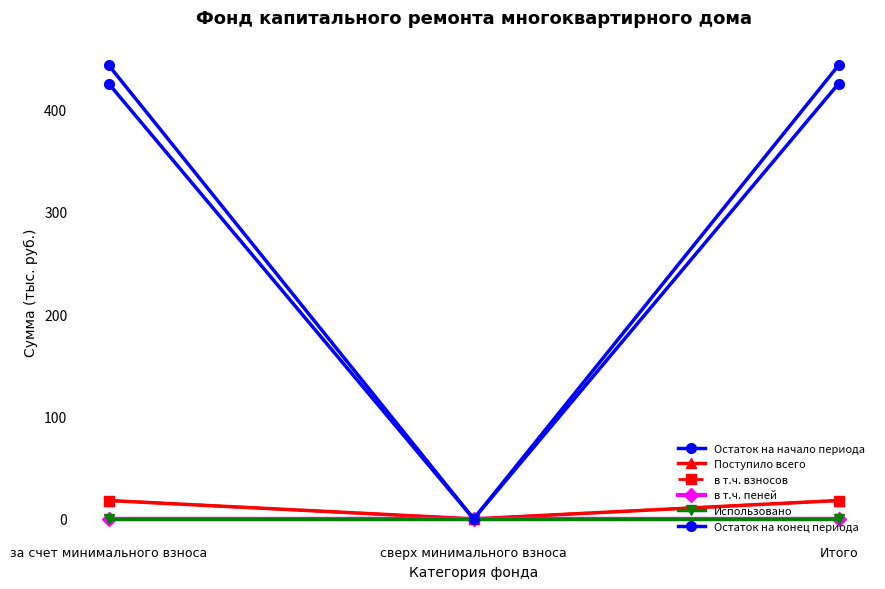

Reading left to right, transcribe all the data shown in this chart.

Остаток на начало периода: 425.2	0.0	425.2
Поступило всего: 18.0	0.0	18.0
в т.ч. взносов: 17.9	0.0	17.9
в т.ч. пеней: 0.0	0.0	0.0
Использовано: 0.0	0.0	0.0
Остаток на конец периода: 443.2	0.0	443.2